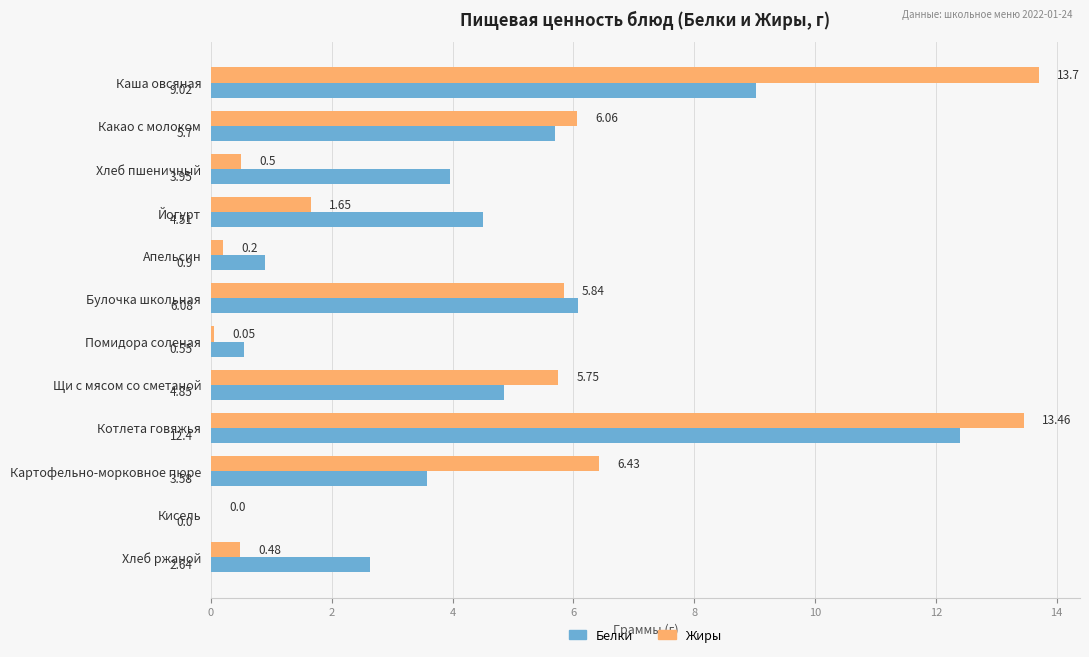

What is the sum of the Белки values at Булочка школьная and Щи с мясом со сметаной?

10.9